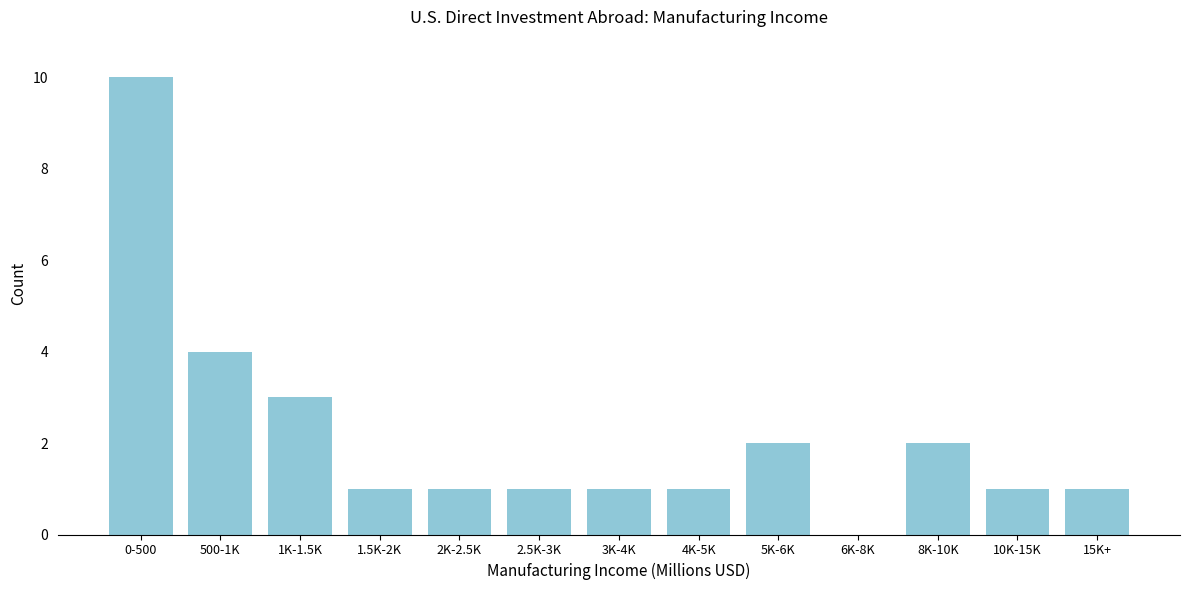

Reading right to left, transcribe all the data shown in this chart.

15K+=1	10K-15K=1	8K-10K=2	6K-8K=0	5K-6K=2	4K-5K=1	3K-4K=1	2.5K-3K=1	2K-2.5K=1	1.5K-2K=1	1K-1.5K=3	500-1K=4	0-500=10